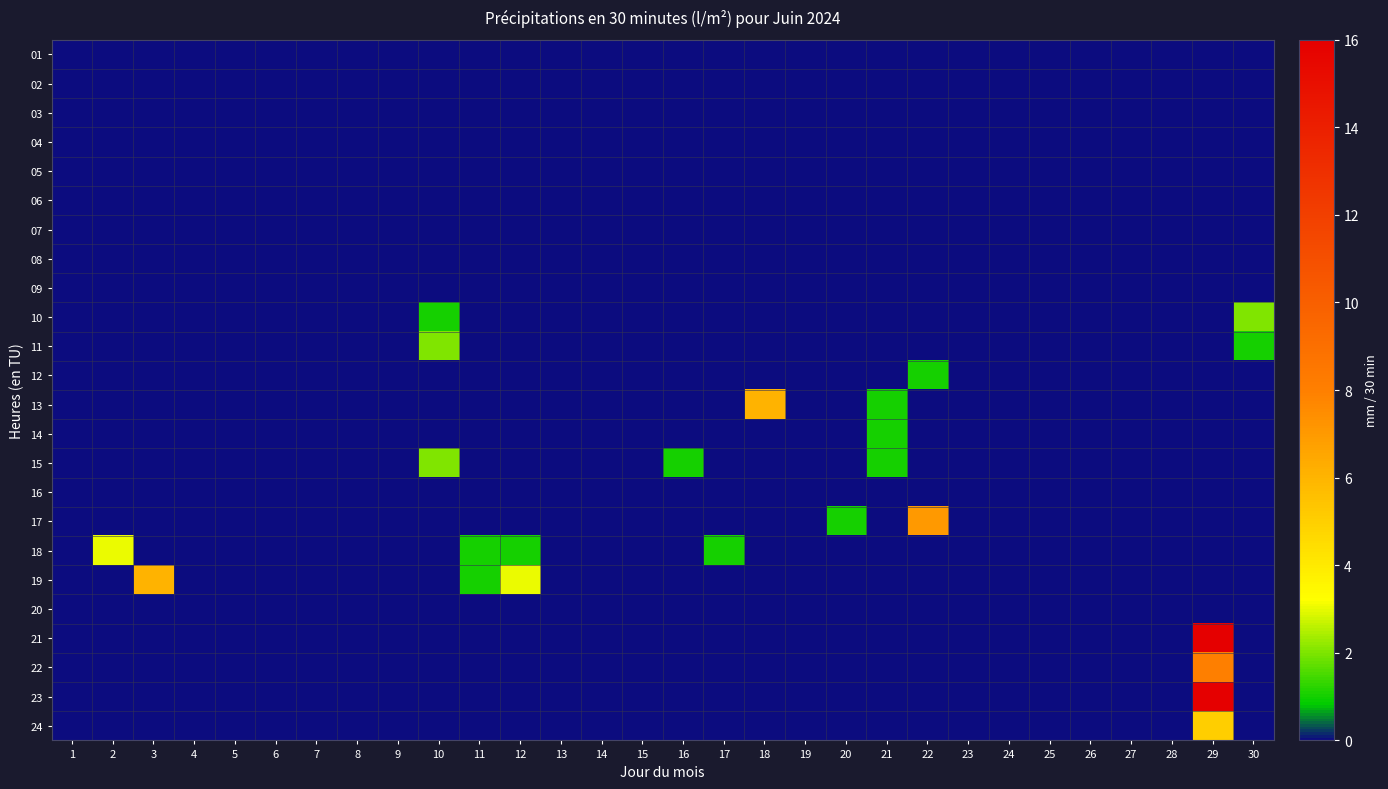

At how many categories does at least one series exceed 0?

13